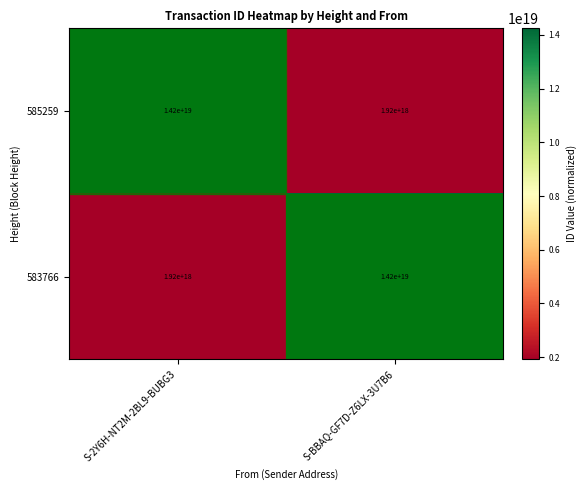

Which category has the lowest value in the 583766 series?

S-2Y6H-NT2M-2BL9-BUBG3